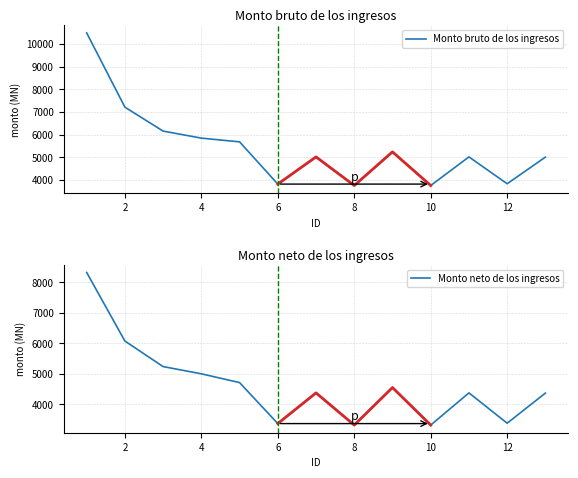

Which series has the widest spread of values?

Monto bruto de los ingresos